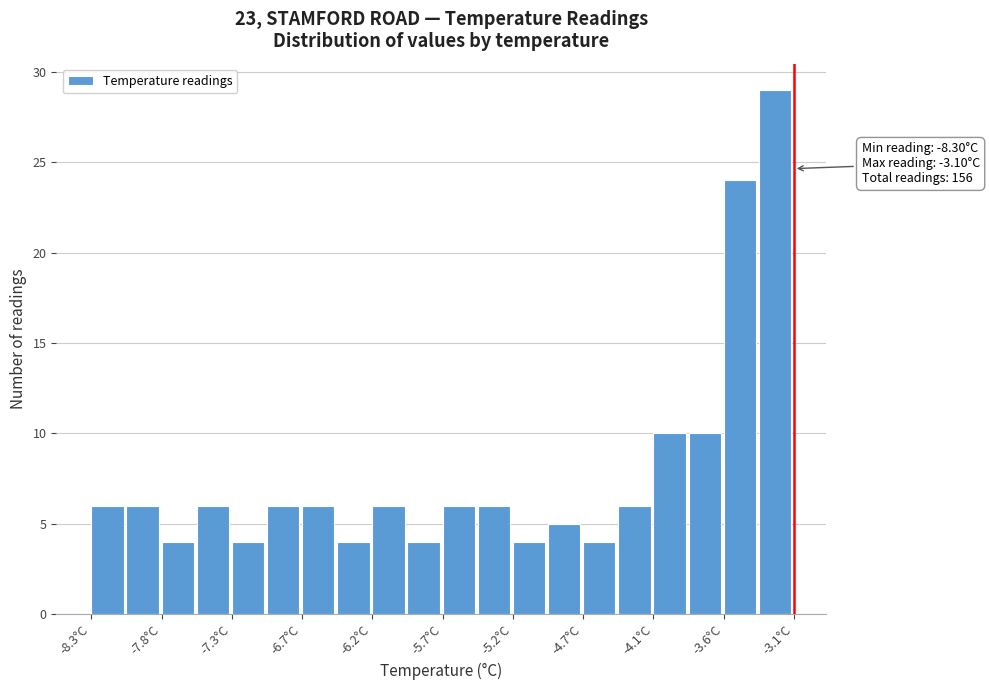

Read against the x-axis, roughly where is the centre of the tallest bar?

-3.2